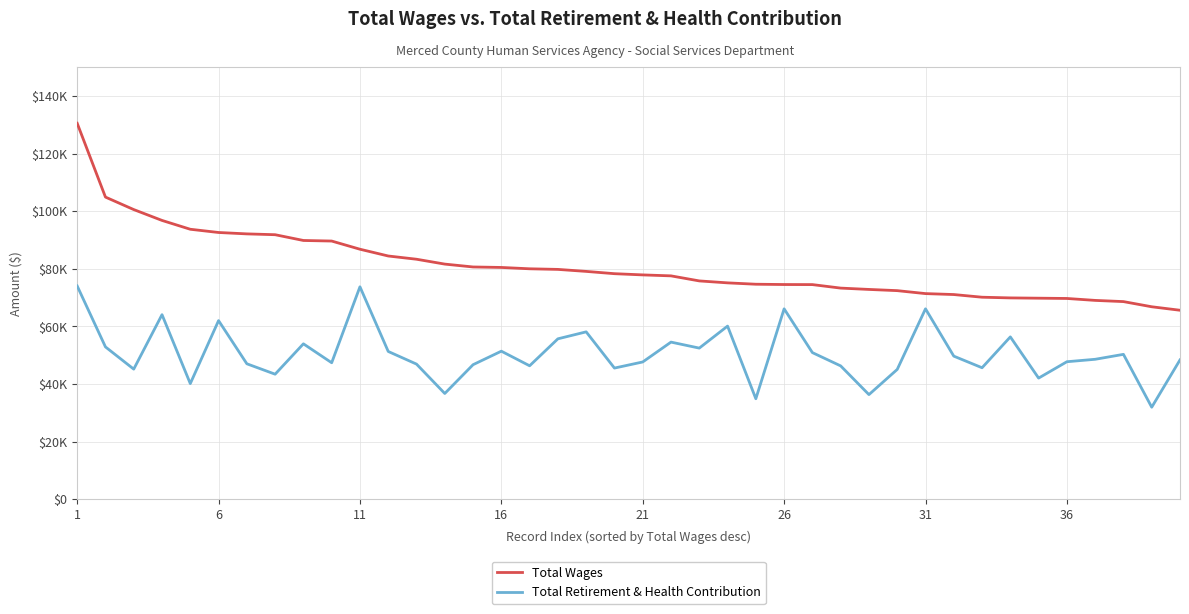

What are all the series names shown in the legend?

Total Wages, Total Retirement & Health Contribution